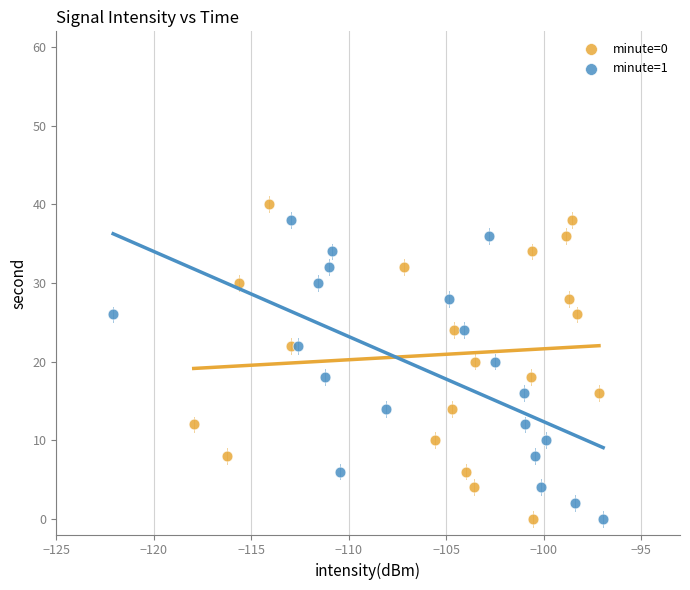

Which series has the widest spread of Y values?

minute=0